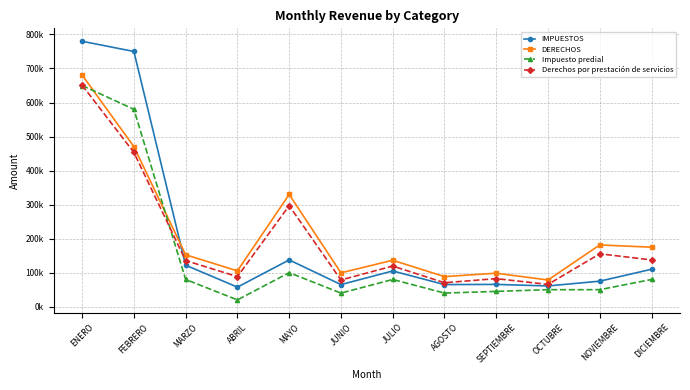

True or false: DERECHOS and Impuesto predial cross at least once.

True